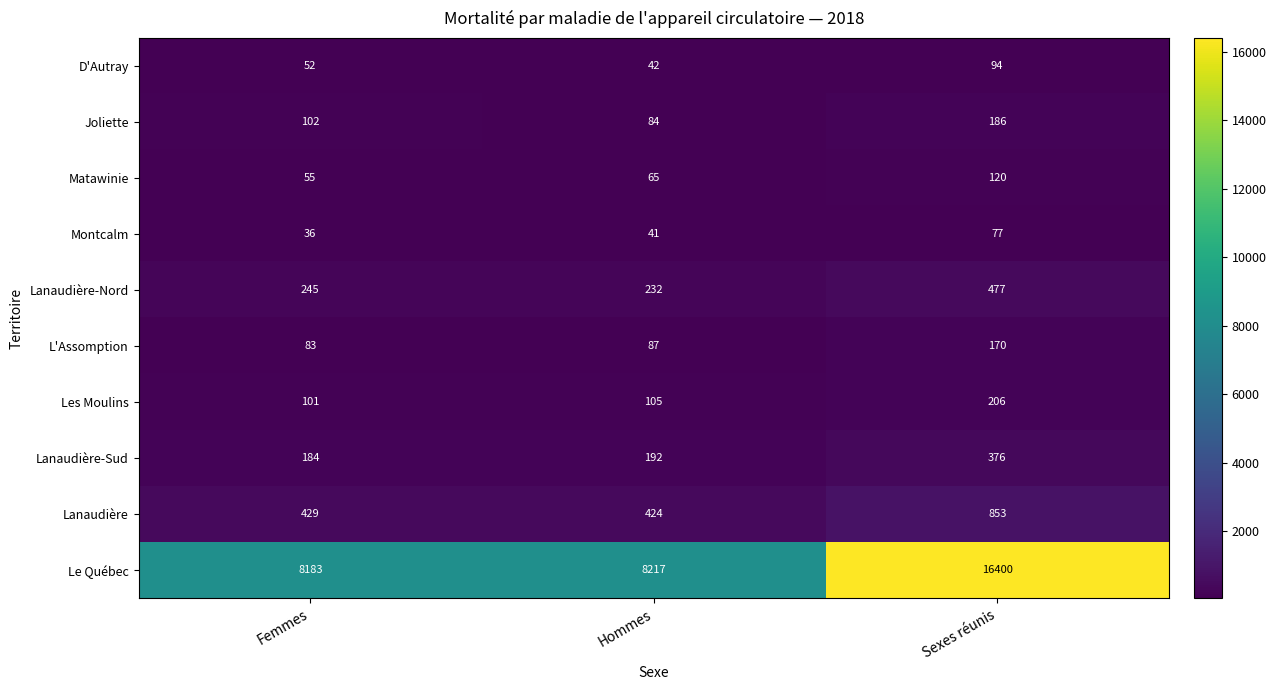

What is the total value across all series at Femmes?

9470